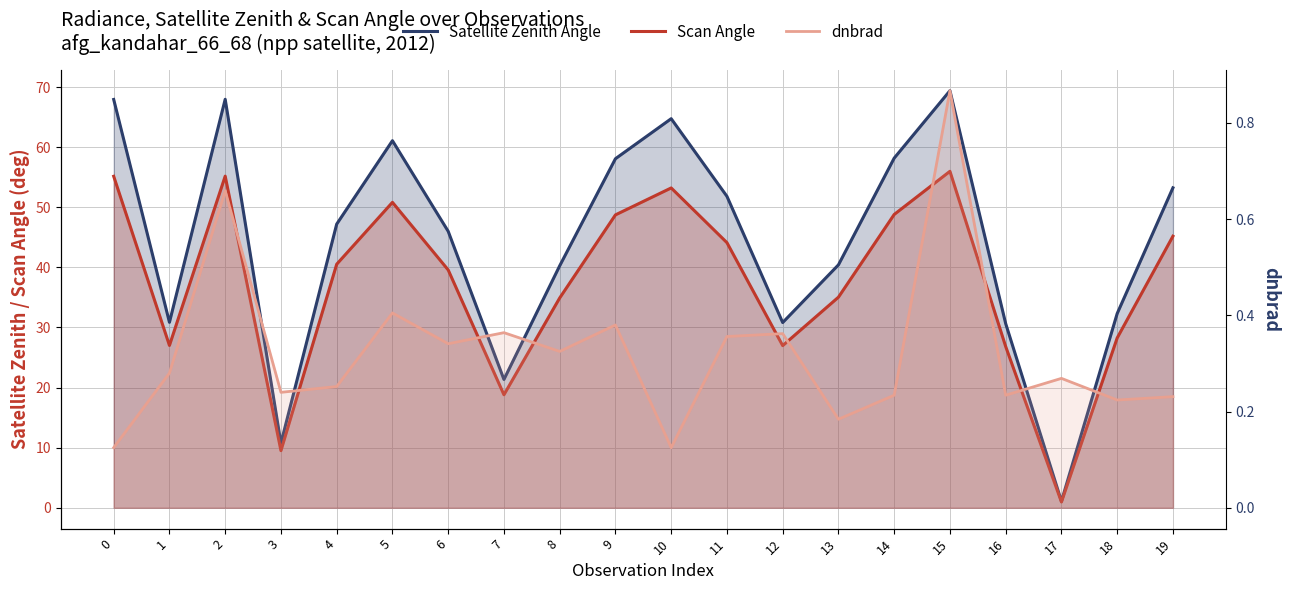

Rank the series by their average value, from highest to lowest.

Satellite Zenith Angle, Scan Angle, dnbrad